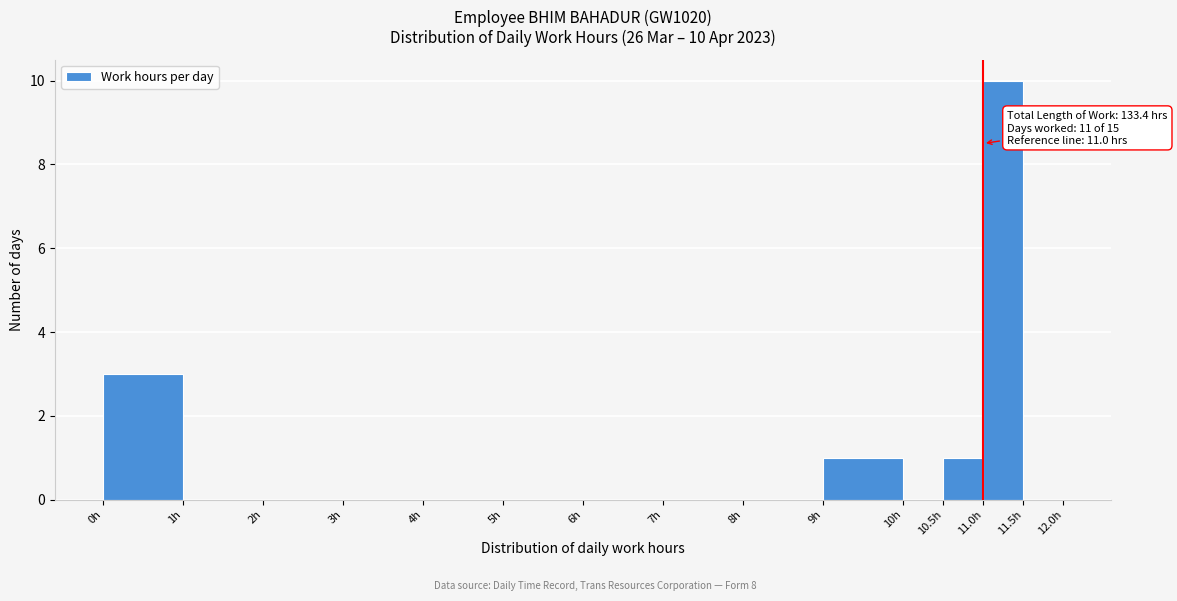

Which range on the x-axis has the tallest bar?

11.0 to 11.5